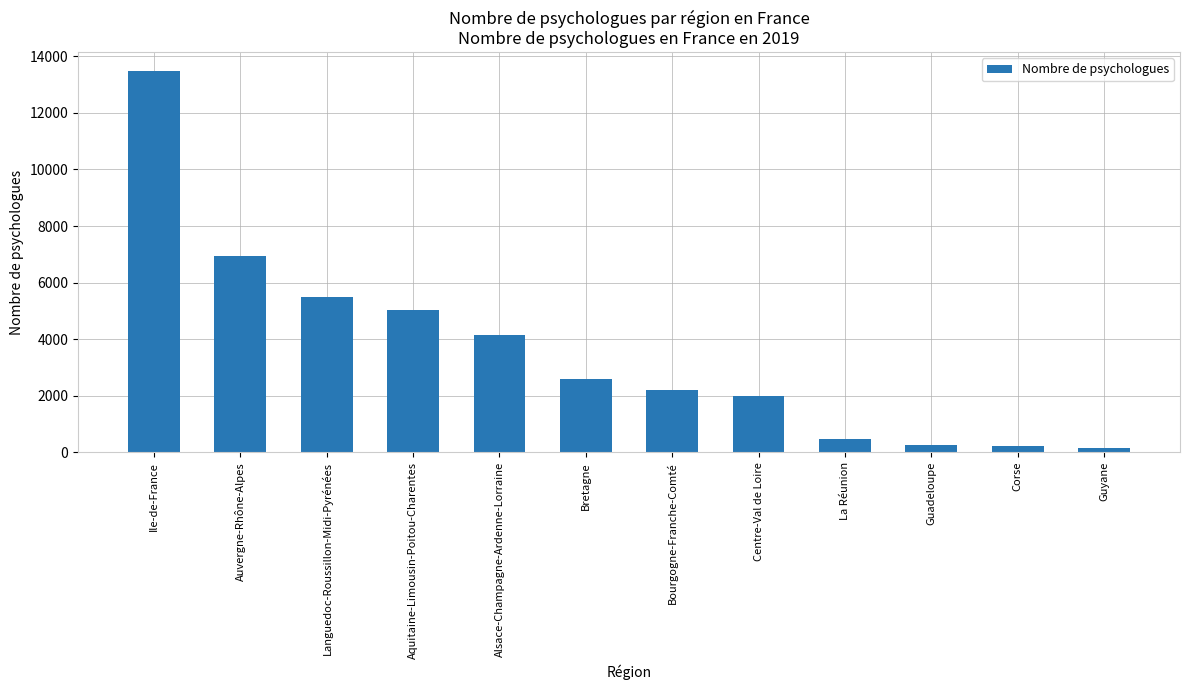

True or false: the data shows 1992 at Centre-Val de Loire.

True